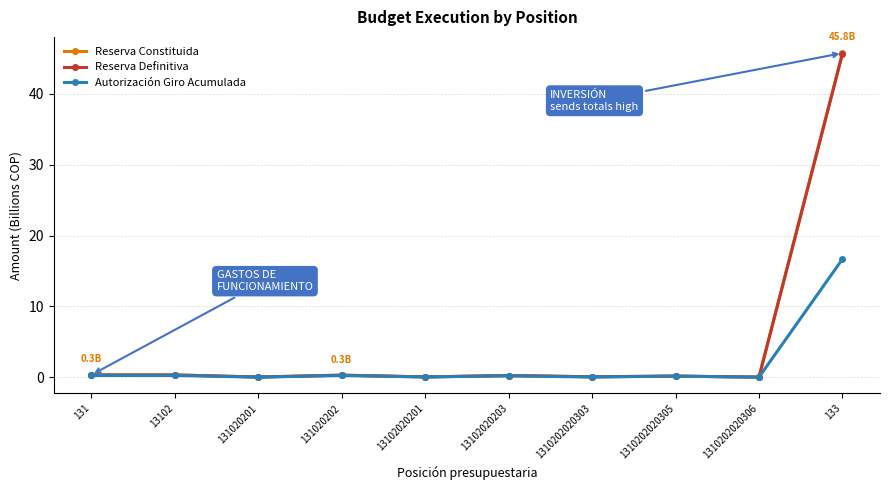

In Reserva Definitiva, how many points are lower than both neighbors (excluding endpoints)?

4